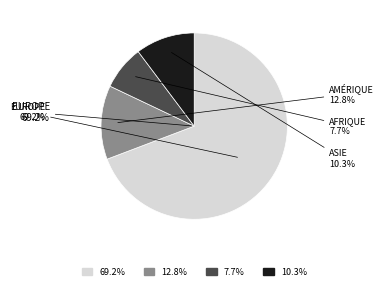

Is it true that Afrique is 17% of the pie?

False